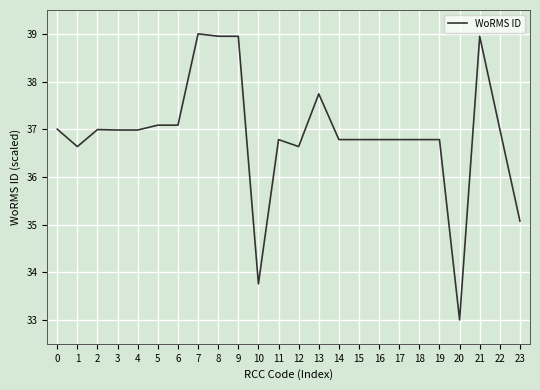

What is the difference between the values at 17 and 8?

2.2